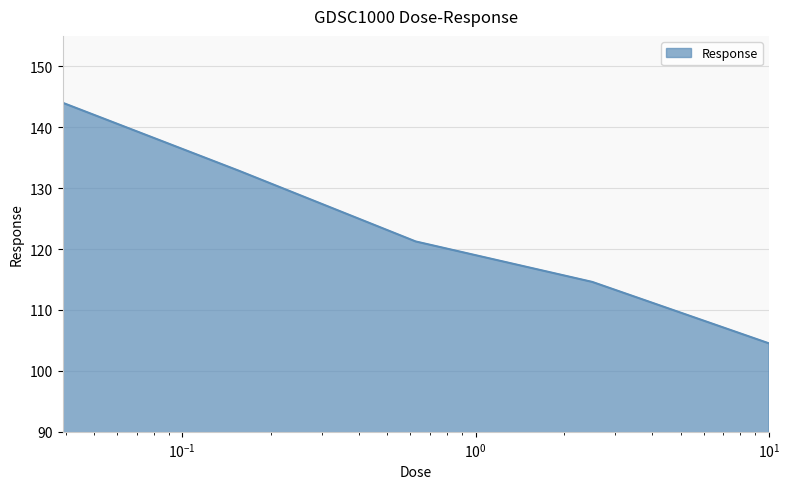

True or false: there are more than 0 points higher than both neighbors.

False